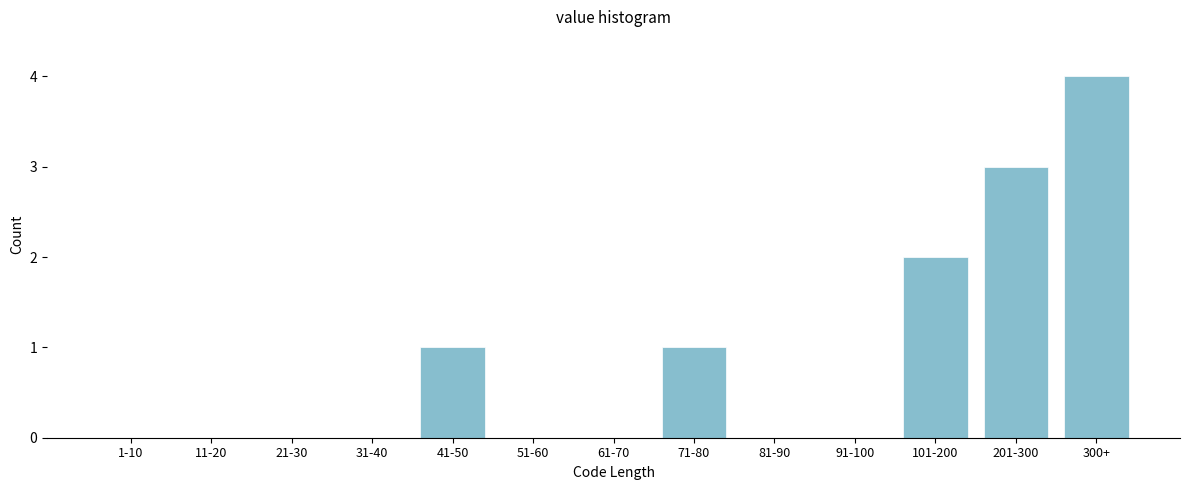

Reading left to right, list all the values displayed in this chart.

1-10=0	11-20=0	21-30=0	31-40=0	41-50=1	51-60=0	61-70=0	71-80=1	81-90=0	91-100=0	101-200=2	201-300=3	300+=4